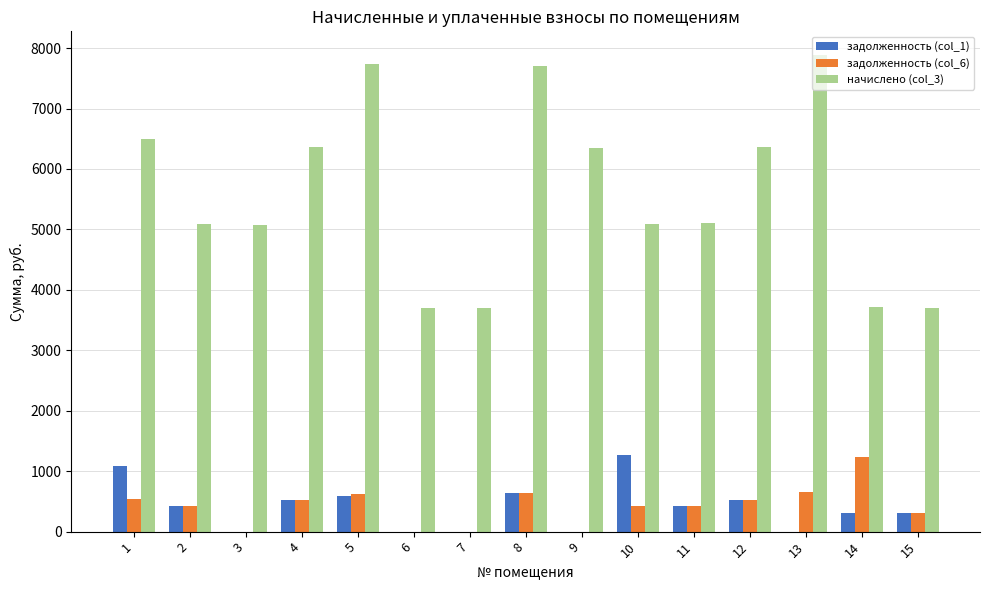

Which series changed the most between 9 and 13?

начислено (col_3)